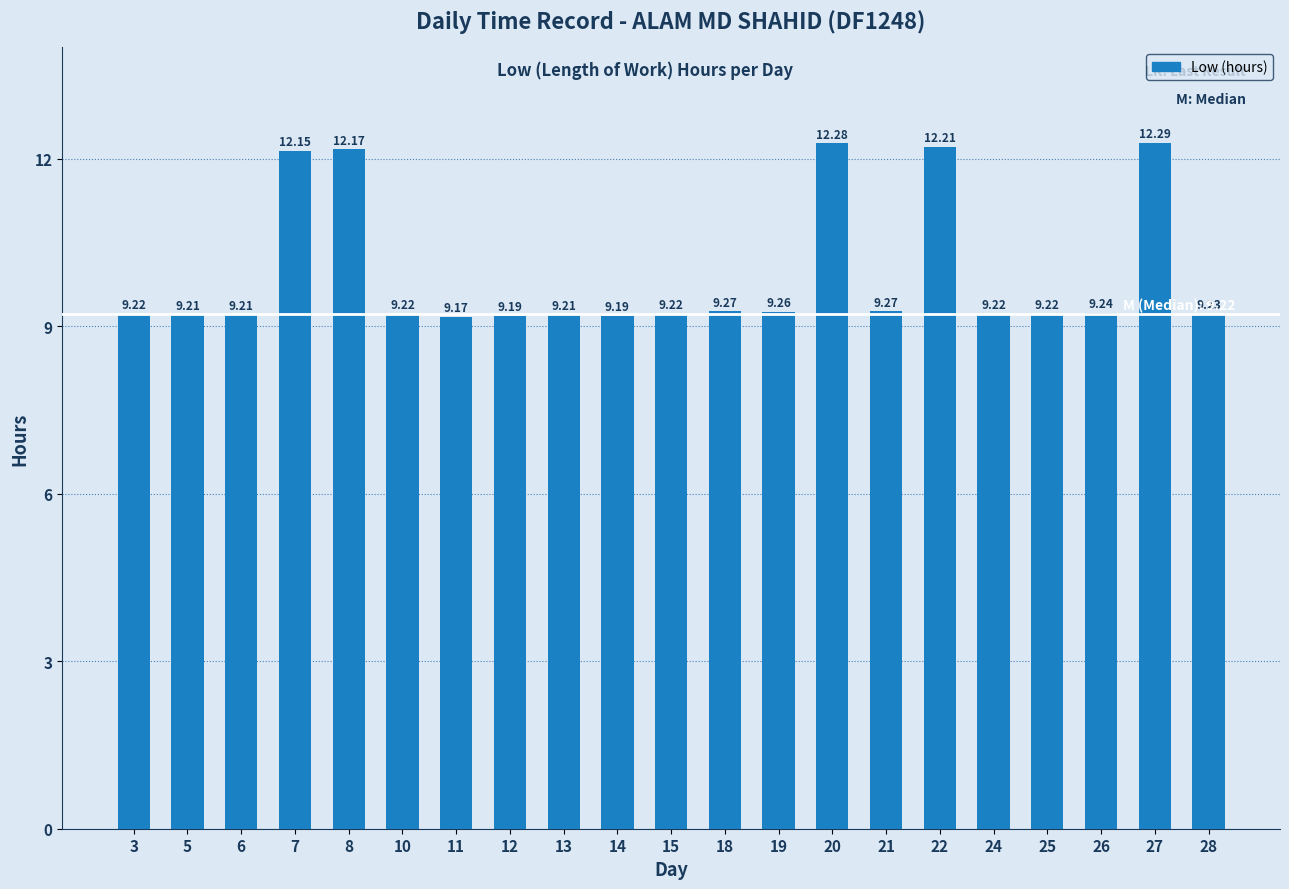

What is the minimum value shown in the chart?

9.2